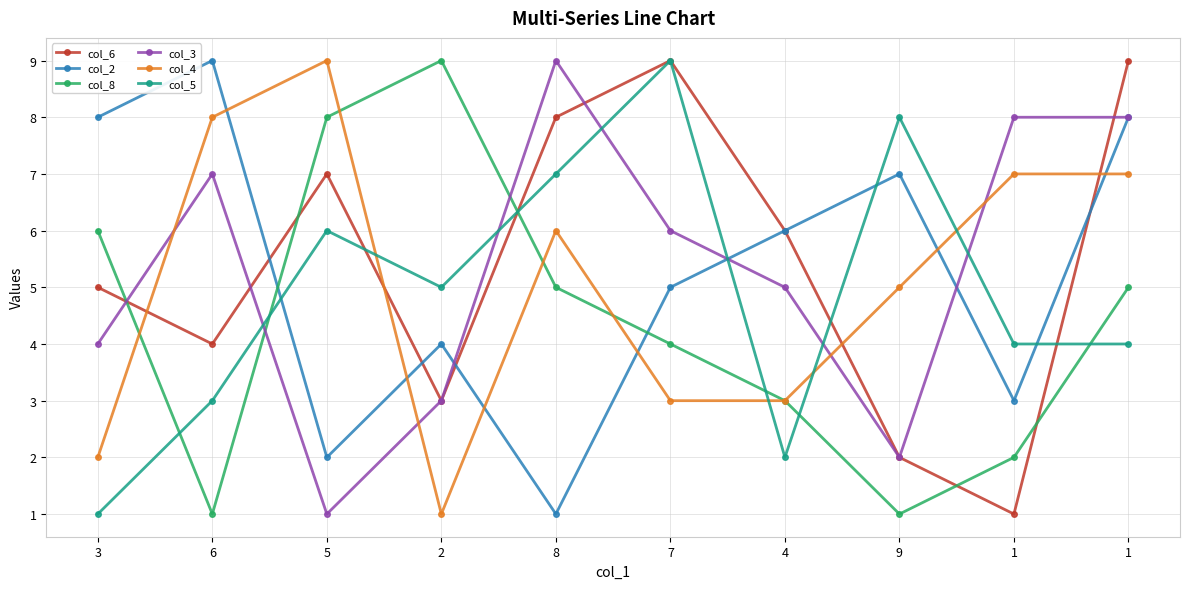

How many lines are shown in the chart?

6